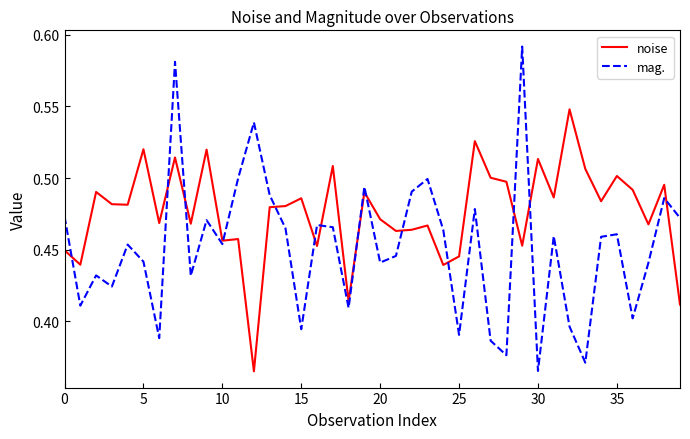

Which series has the largest total across all categories?

noise